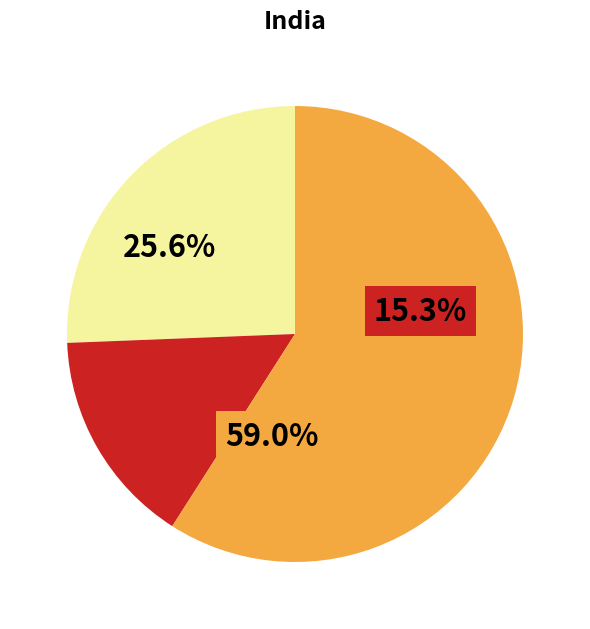

Is there a majority slice in this chart?

Yes